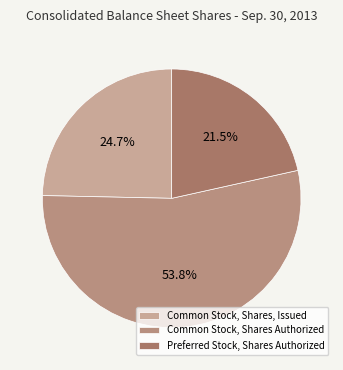

Rank the categories by value from lowest to highest.

Preferred Stock, Shares Authorized, Common Stock, Shares, Issued, Common Stock, Shares Authorized